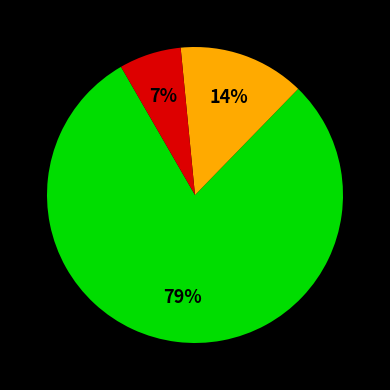

To the nearest percent, what is the average slice percentage?

33%